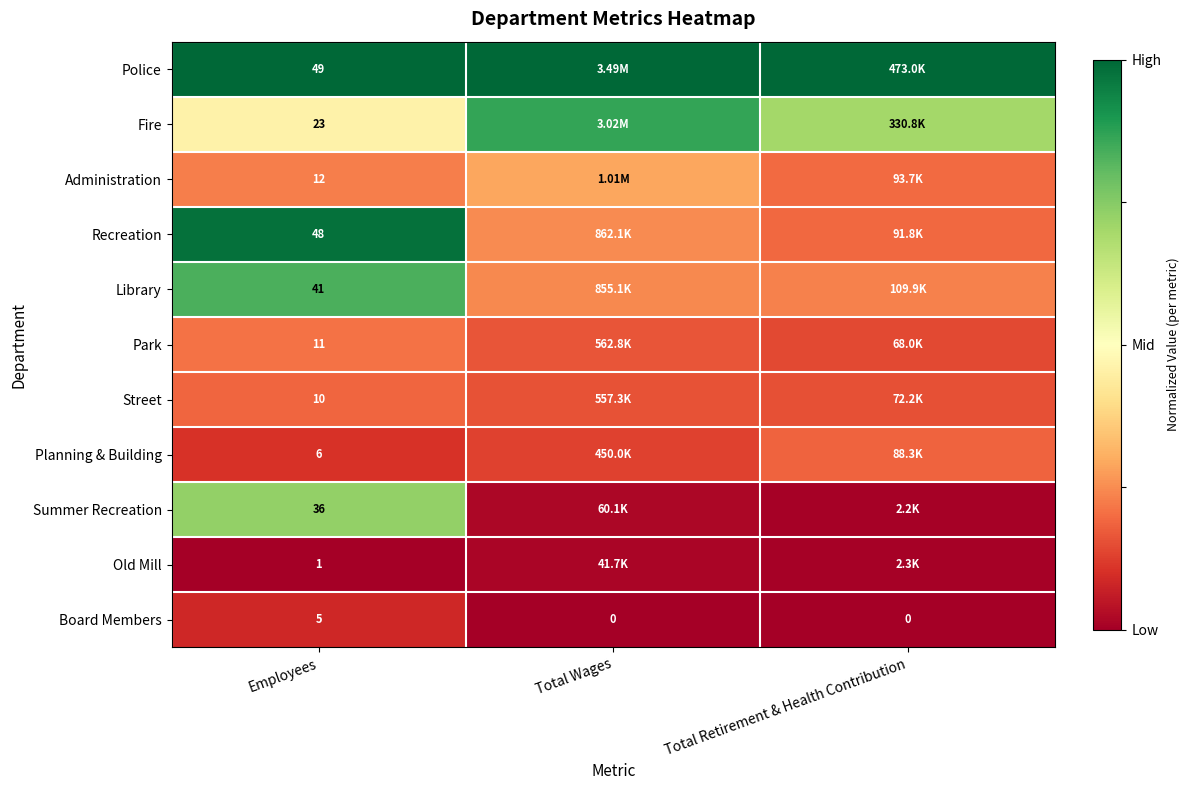

Rank the series at Employees from highest to lowest value.

Police, Recreation, Library, Summer Recreation, Fire, Administration, Park, Street, Planning & Building, Board Members, Old Mill